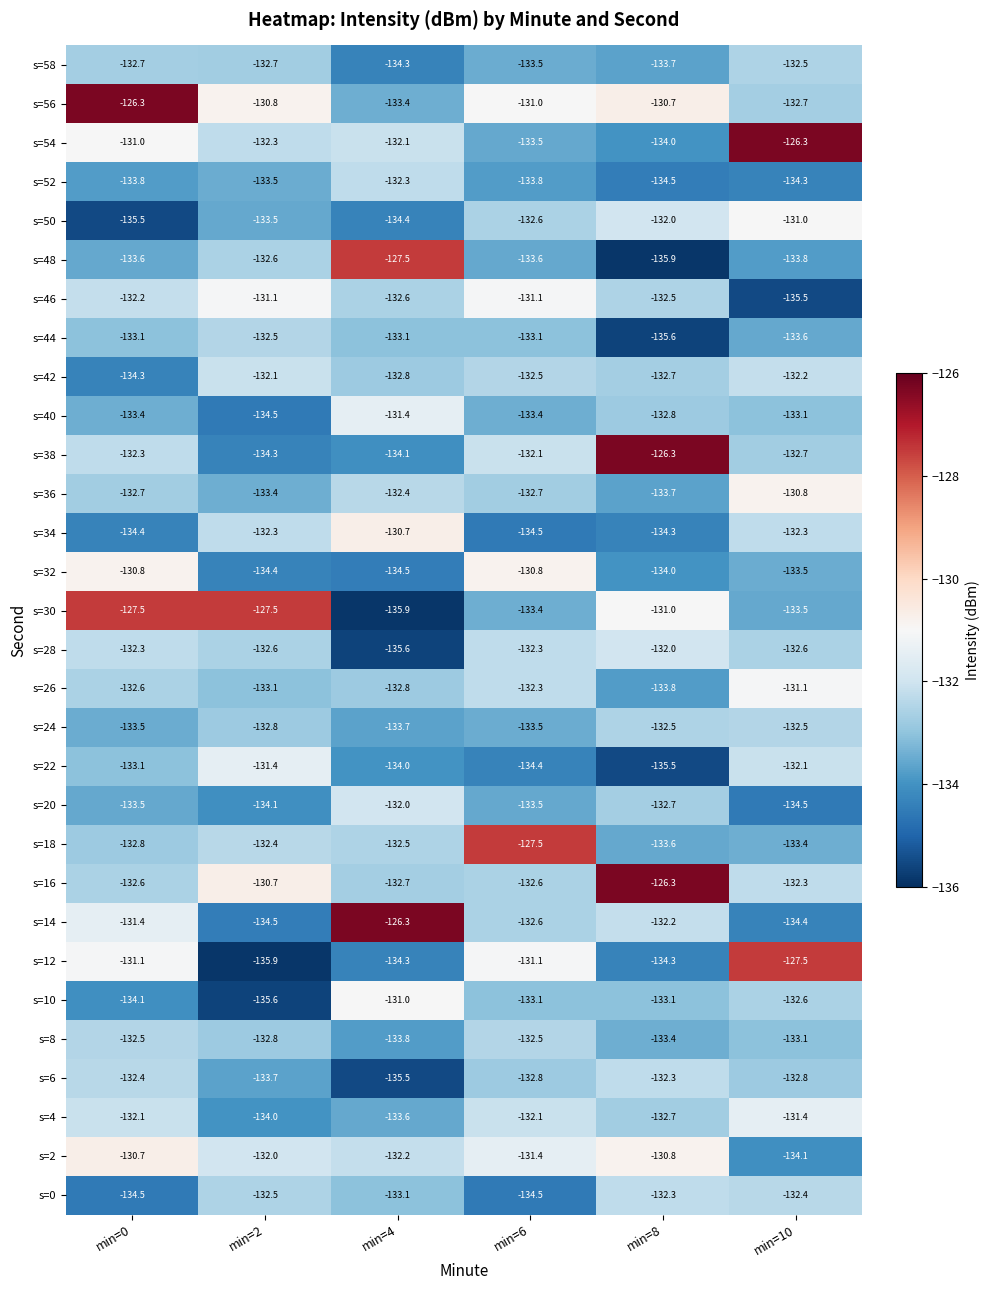

What is the average value of the s=24 series?

-133.1